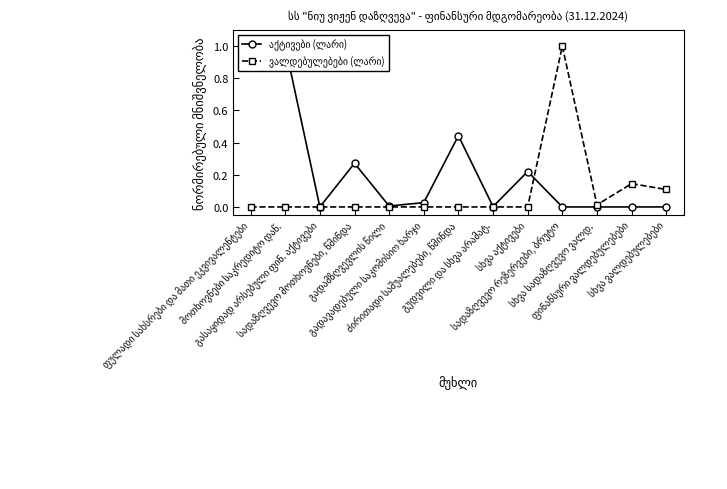

Is it true that აქტივები (ლარი) equals 0.0 at სხვა სადაზღვევო ვალდ.?

True